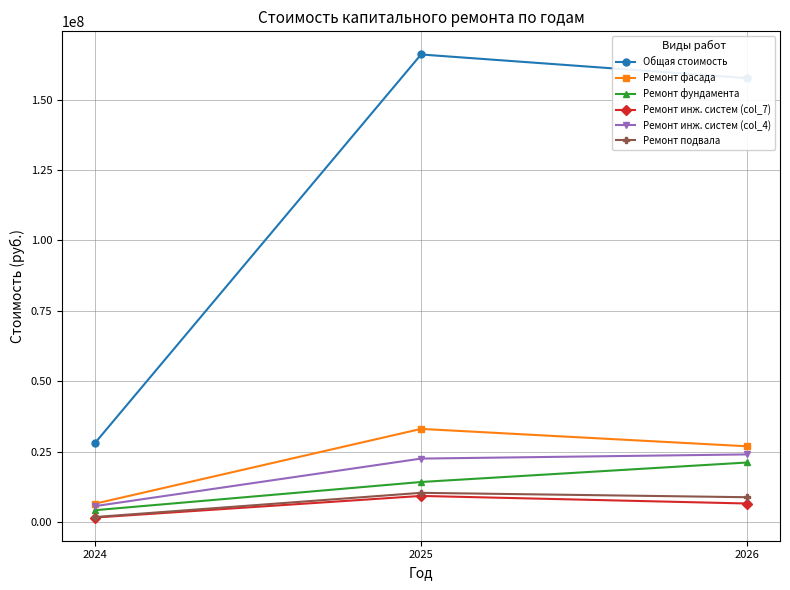

Which series has the largest total across all categories?

Общая стоимость